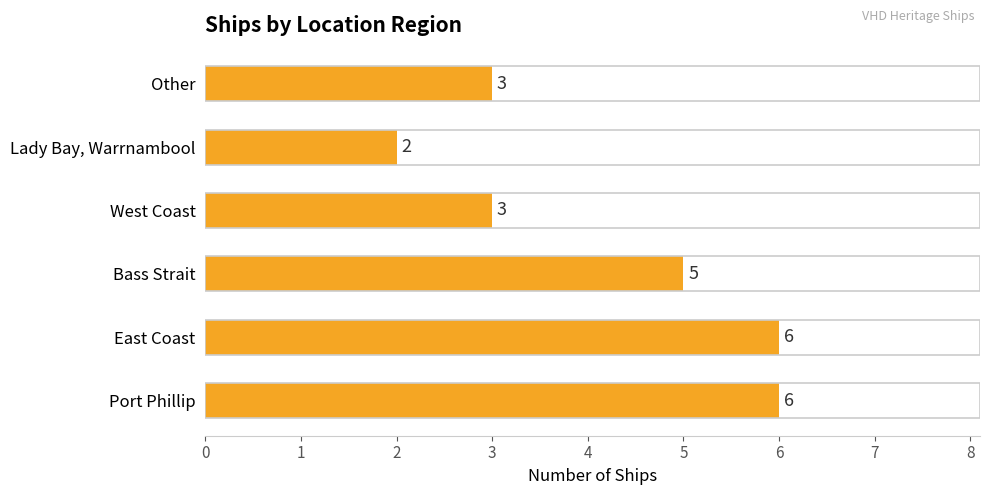

What is the minimum value shown in the chart?

2